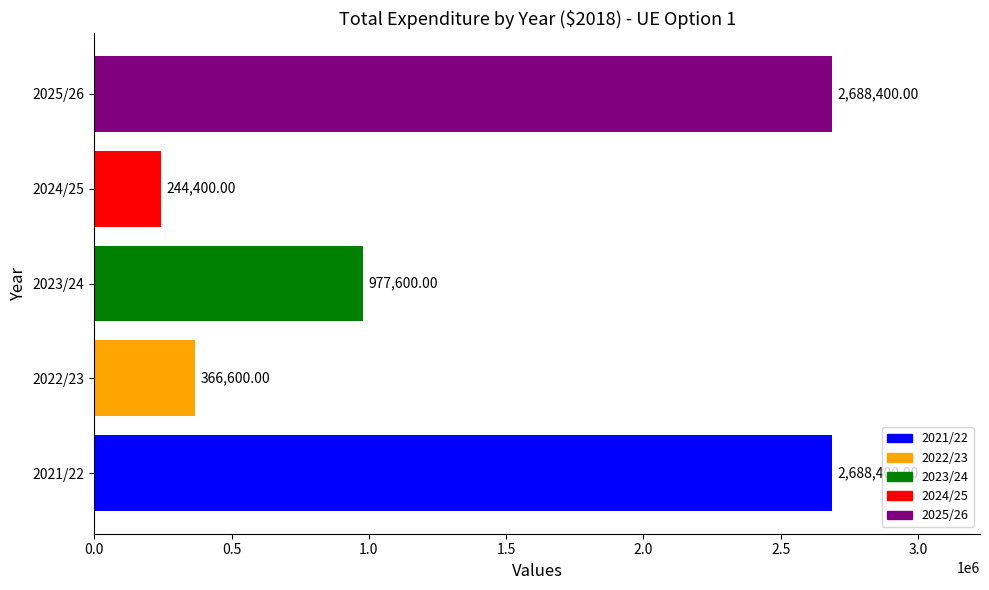

Between 2025/26 and 2022/23, which is larger?

2025/26